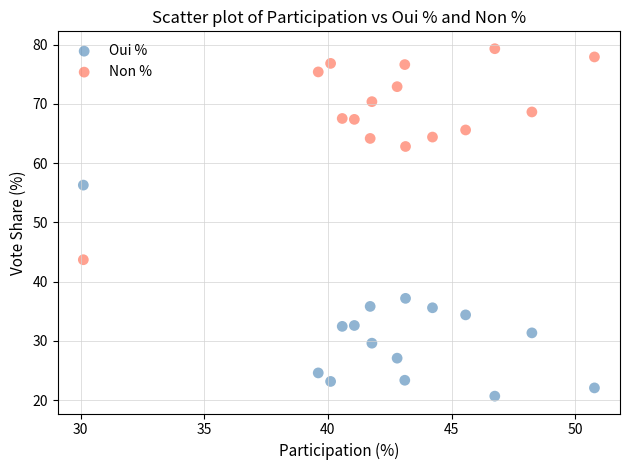

In the Non % series, what Y value is closest to 61?

62.8